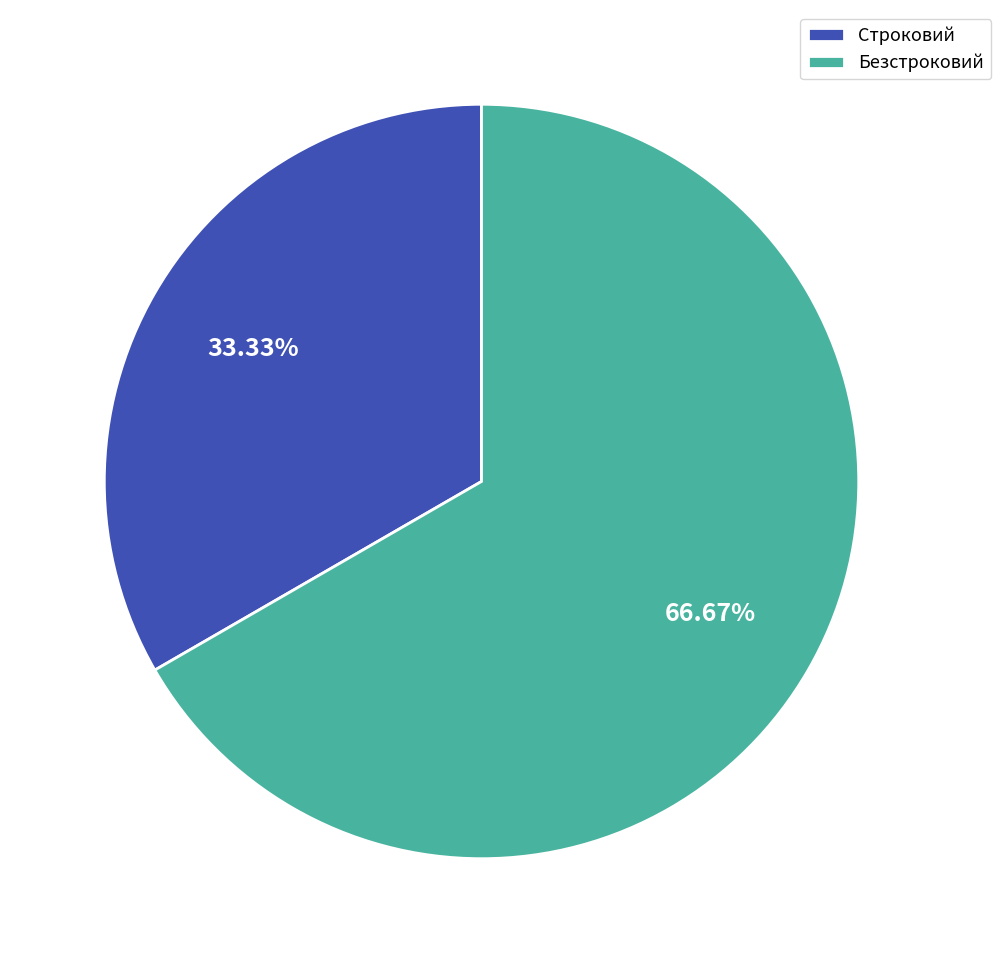

Do Строковий and Безстроковий together represent more than half of the pie?

Yes